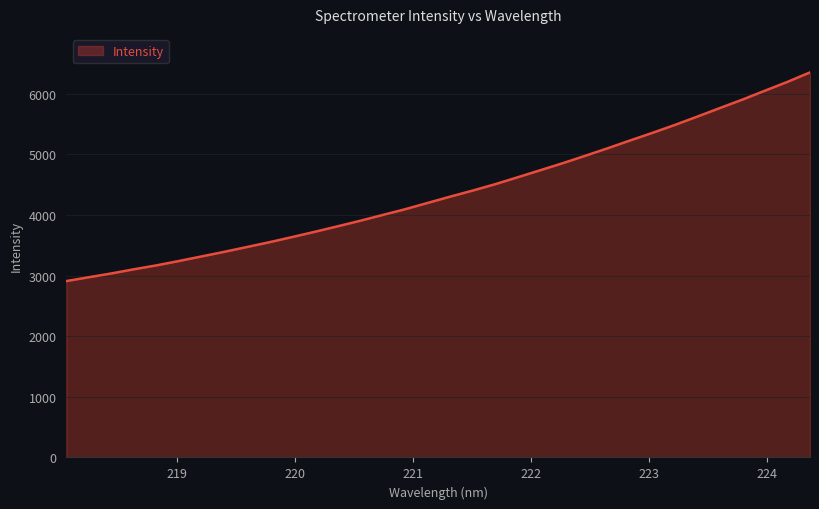

How many lines are shown in the chart?

1